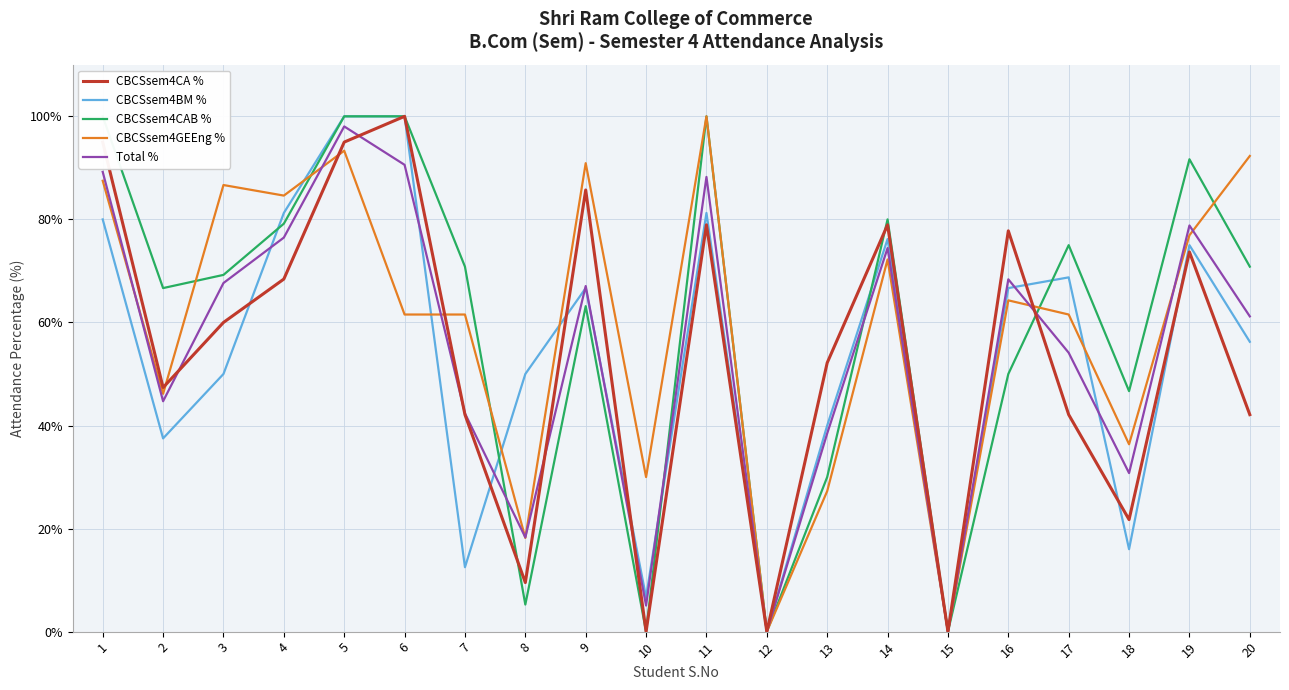

Reading left to right, list all the values displayed in this chart.

CBCSsem4CA %: 95.0	47.4	60.0	68.4	95.0	100.0	42.1	9.5	85.7	0.0	79.0	0.0	52.2	79.0	0.0	77.8	42.1	21.7	73.7	42.1
CBCSsem4BM %: 80.0	37.5	50.0	81.2	100.0	100.0	12.5	50.0	66.7	6.7	81.2	0.0	40.0	76.2	0.0	66.7	68.8	16.0	75.0	56.2
CBCSsem4CAB %: 100.0	66.7	69.2	79.2	100.0	100.0	70.8	5.3	63.2	0.0	100.0	0.0	30.0	80.0	0.0	50.0	75.0	46.7	91.7	70.8
CBCSsem4GEEng %: 87.5	46.1	86.7	84.6	93.3	61.5	61.5	18.2	90.9	30.0	100.0	0.0	27.3	72.2	0.0	64.3	61.5	36.4	76.9	92.3
Total %: 89.2	44.7	67.7	76.5	98.0	90.6	42.4	18.3	67.1	5.1	88.2	0.0	38.5	74.4	0.0	68.4	54.1	30.8	78.8	61.2